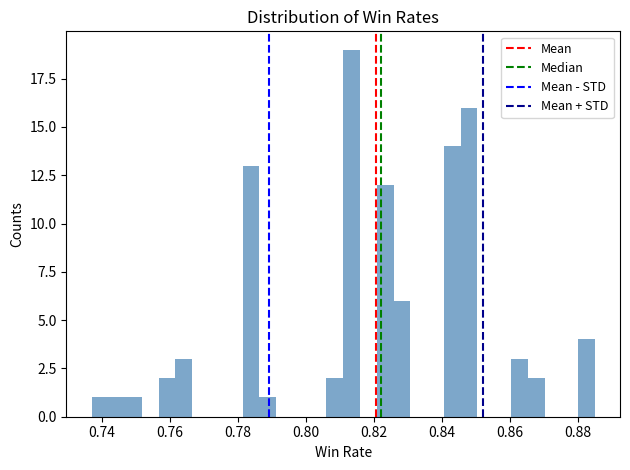

Read against the x-axis, roughly where is the centre of the tallest bar?

0.814